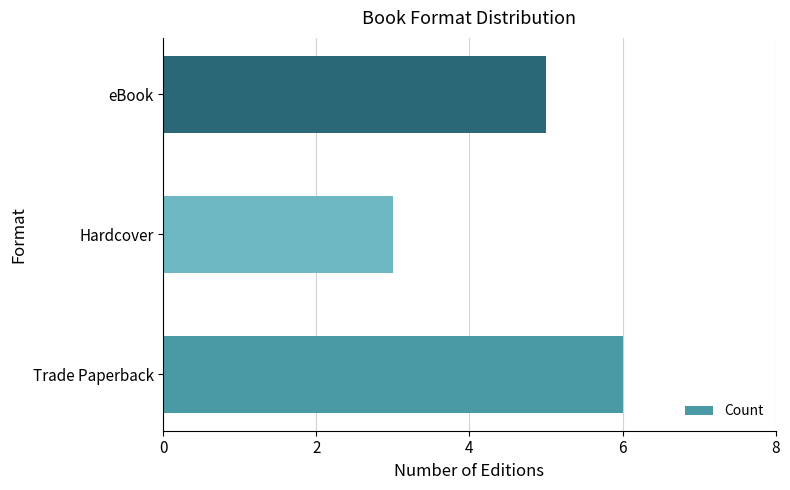

What is the average value?

5